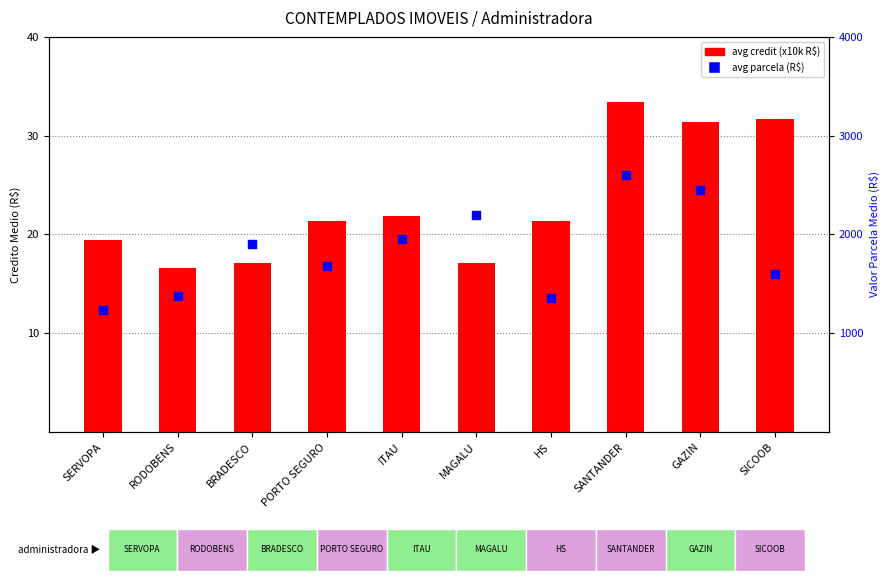

Which series has the largest total across all categories?

avg parcela (R$)